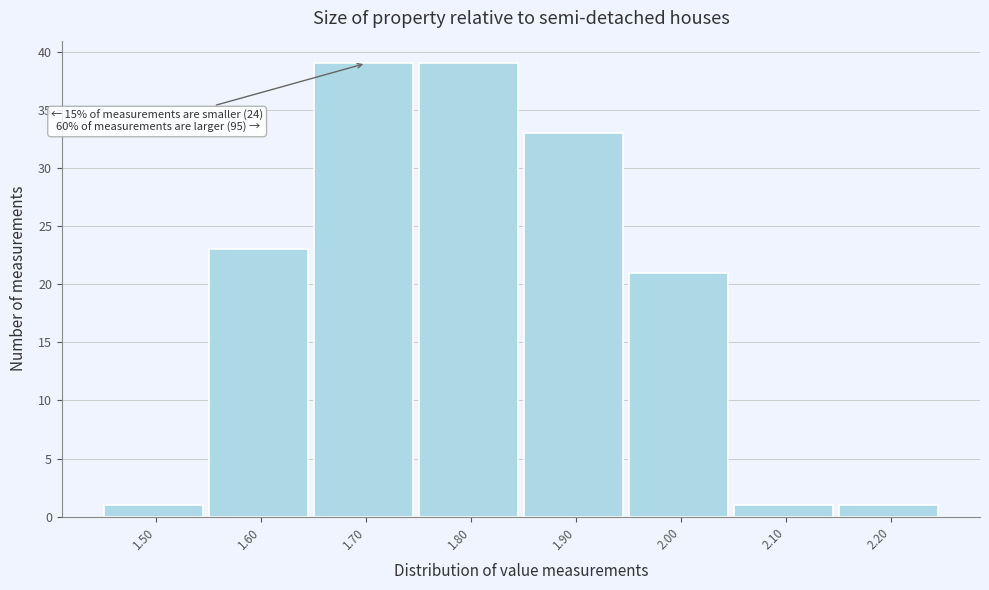

Reading left to right, extract all data points from this chart.

1	23	39	39	33	21	1	1